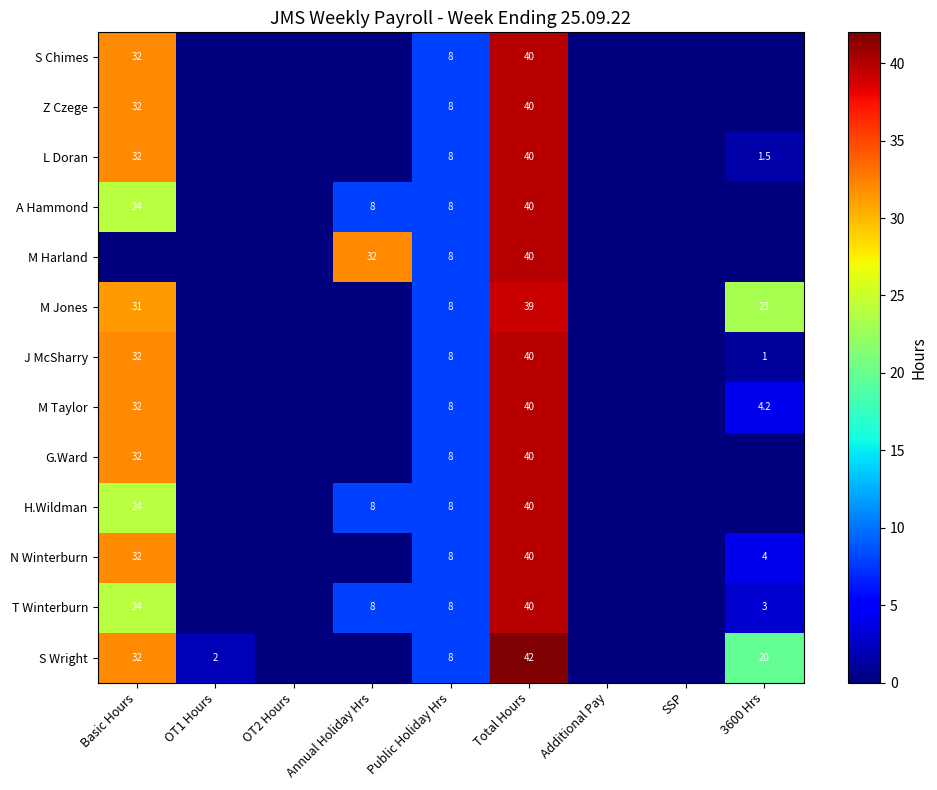

At which category does the chart reach its peak across all series?

Total Hours